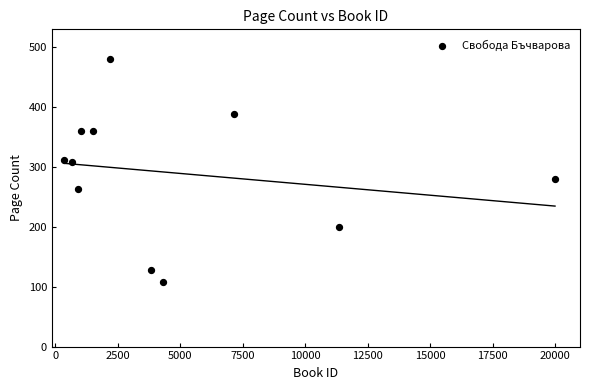

What is the average X value?

4848